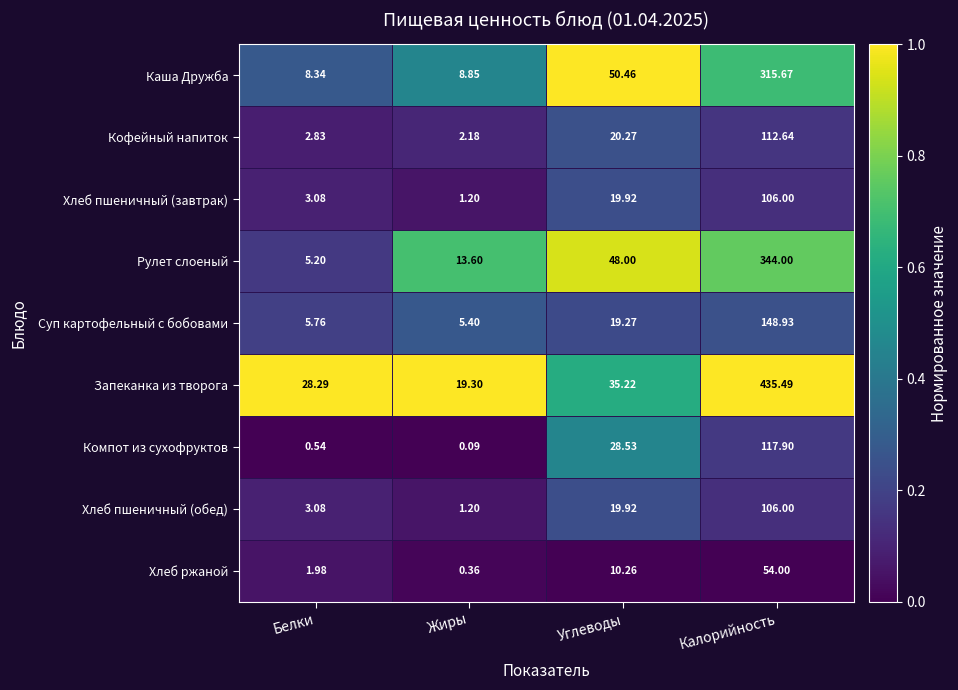

Between Жиры and Углеводы, which series saw the biggest shift?

Каша Дружба